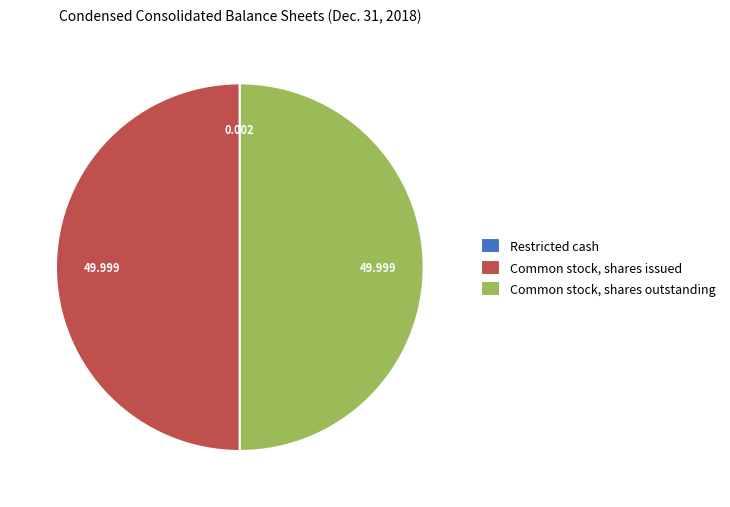

Do Common stock, shares issued and Common stock, shares outstanding together represent more than half of the pie?

Yes